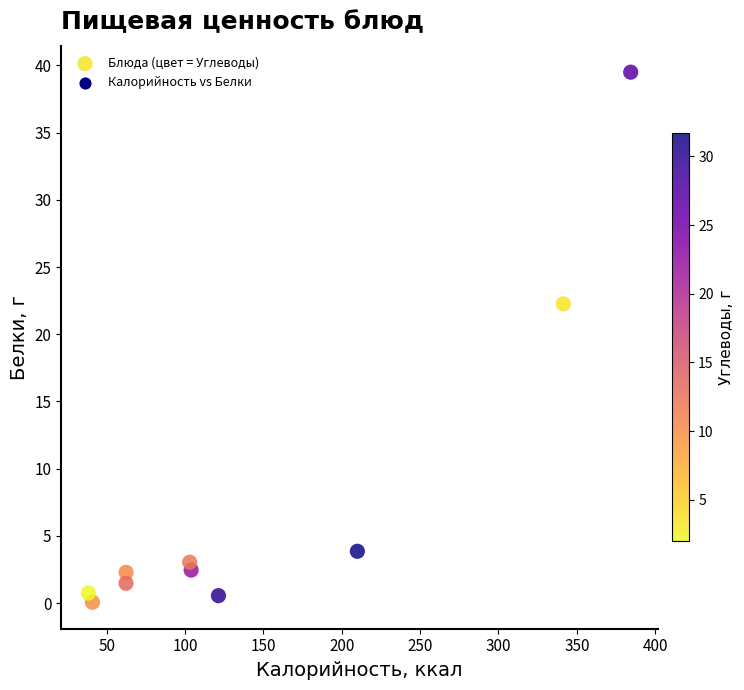

What Y value in the scatter plot is closest to 19?

22.3